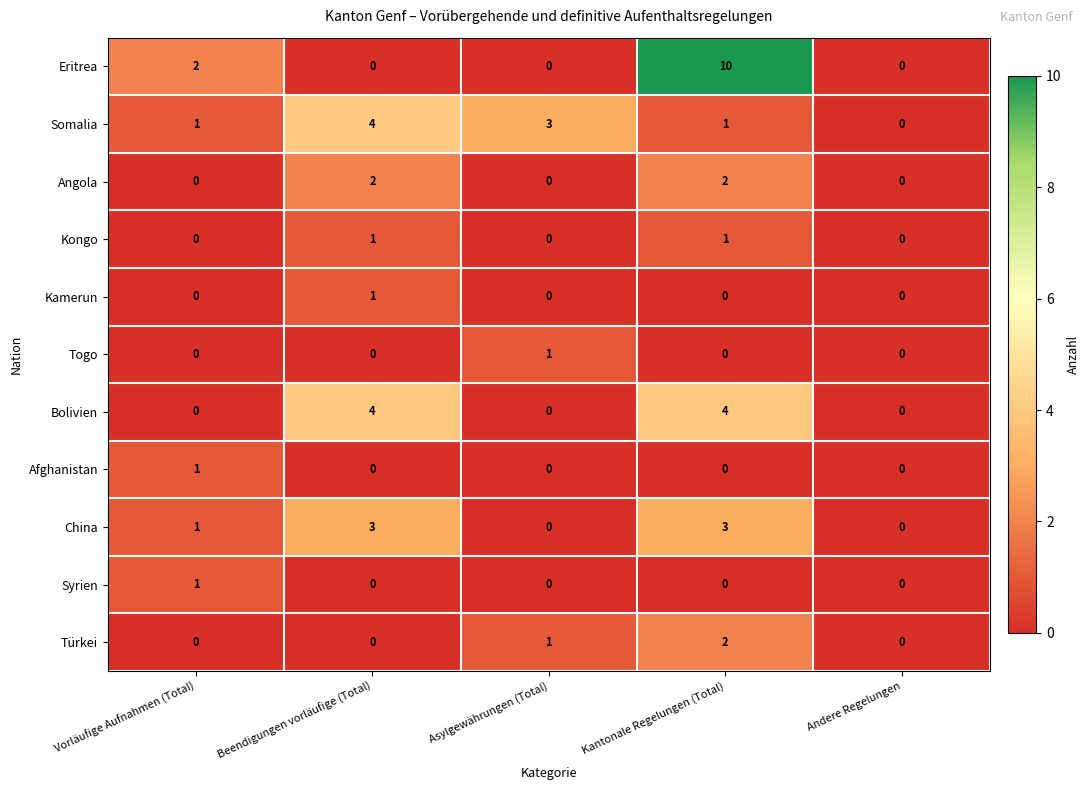

At how many categories does at least one series exceed 9?

1